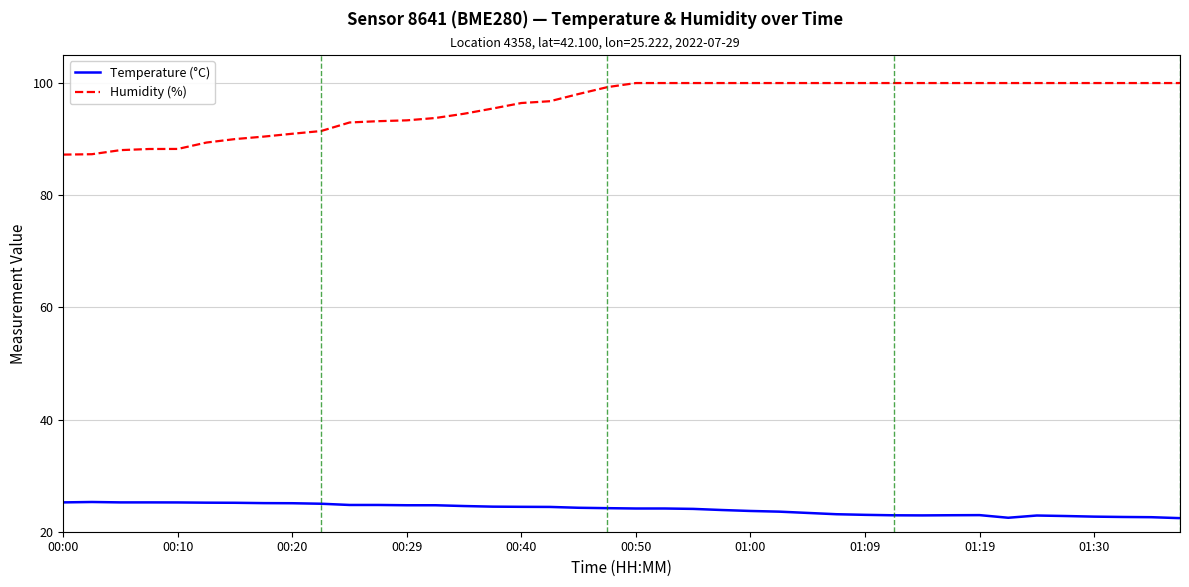

True or false: Humidity (%) and Temperature (°C) cross at least once.

False